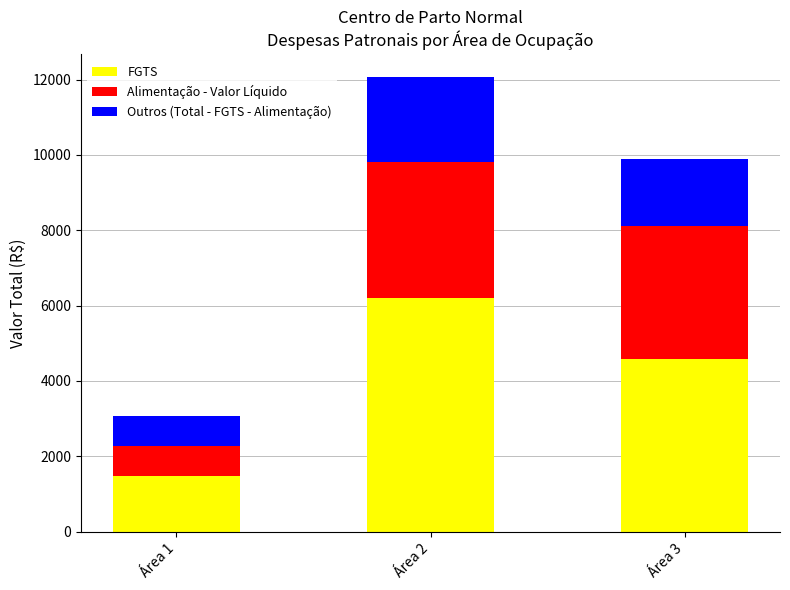

True or false: Alimentação - Valor Líquido has a value of 406.9 at Área 1.

False